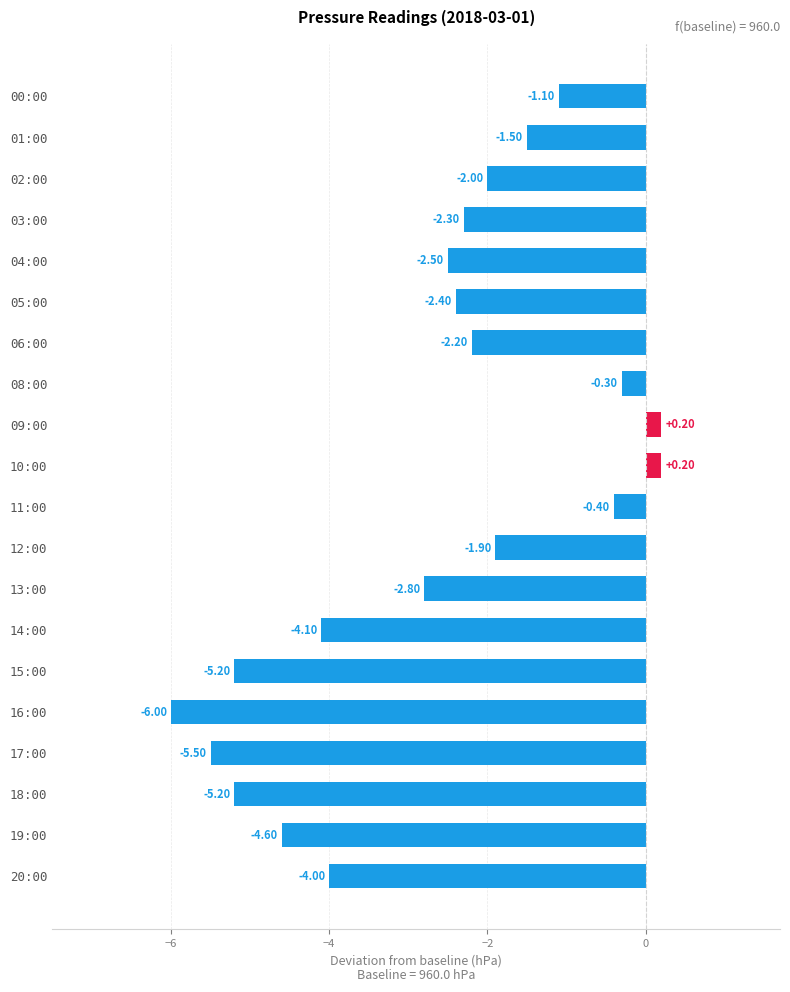

What is the sum of the values at 18:00 and 00:00?

-6.3